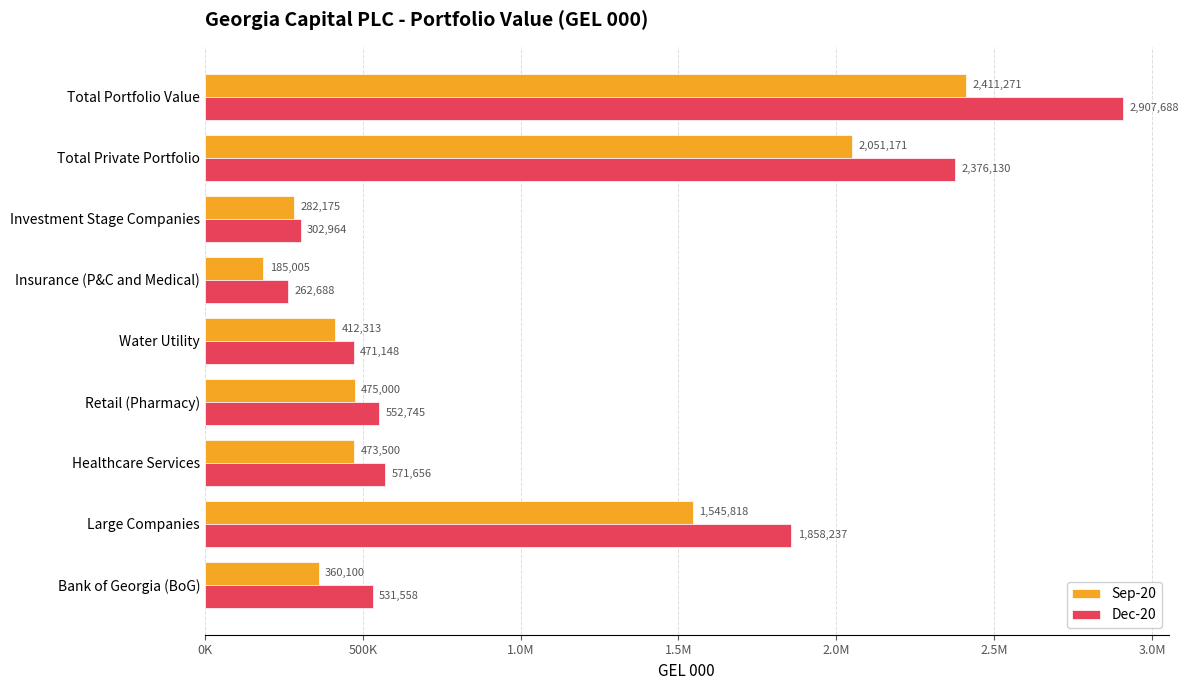

What is the minimum value for Dec-20?

262688